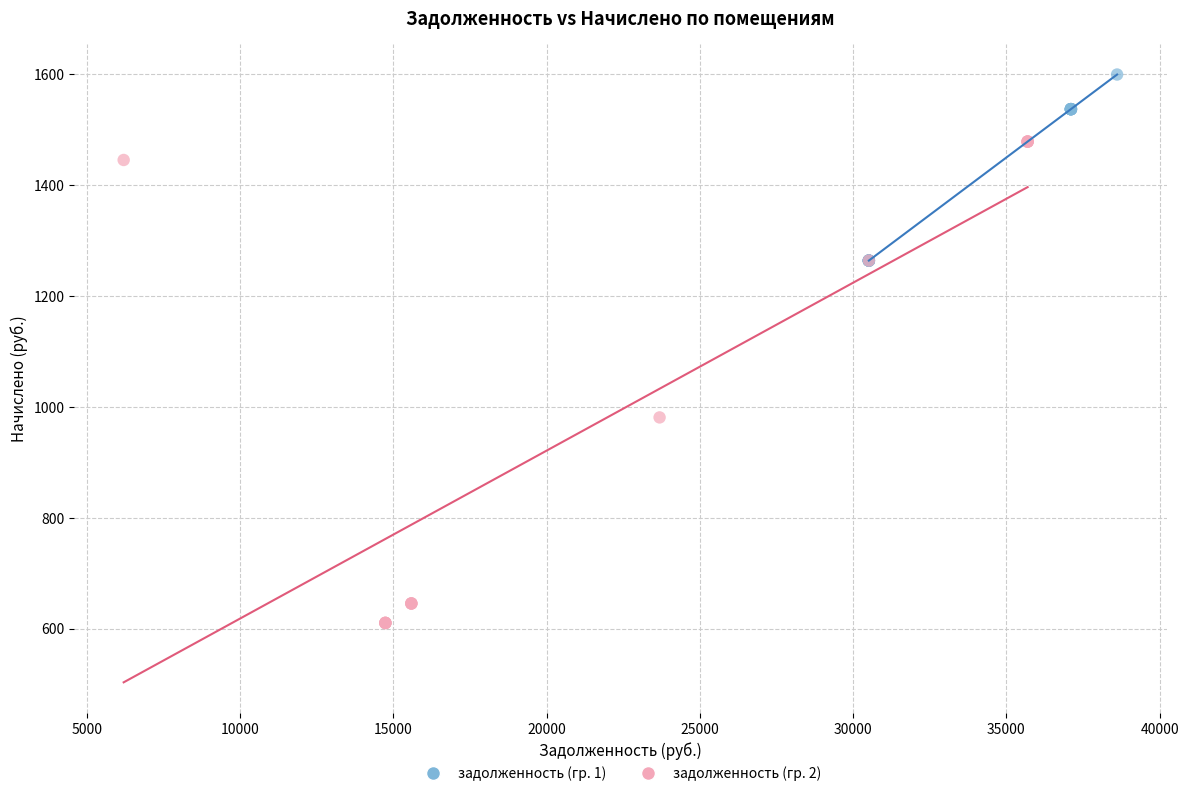

Which series contains the lowest Y value?

задолженность (гр. 2)